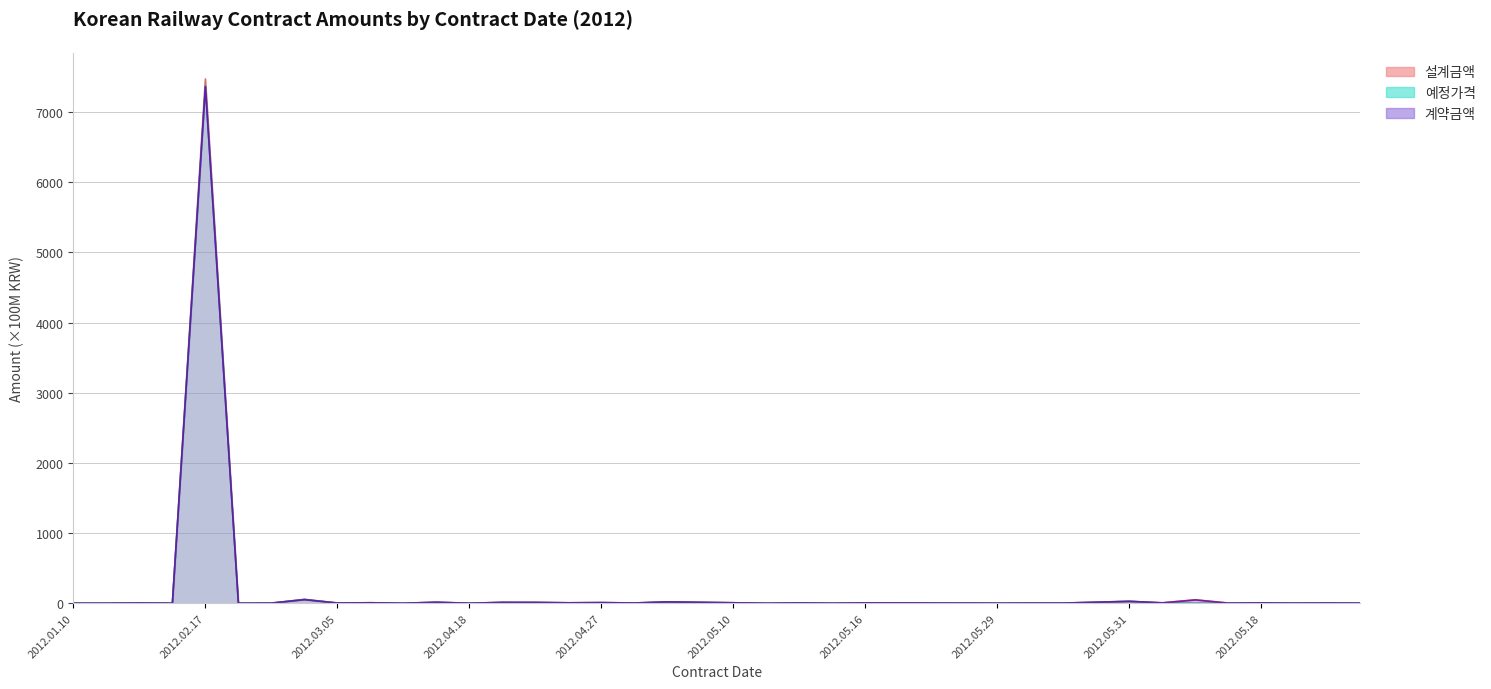

At which category does the chart reach its minimum across all series?

2012.02.15